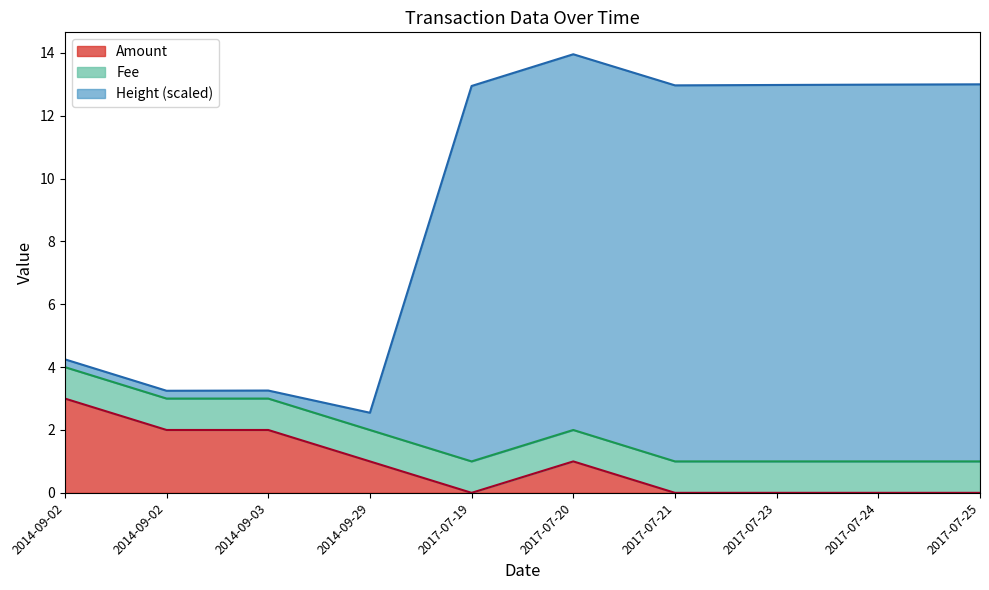

The Amount series shows 0.5 at 2014-09-29. True or false?

False